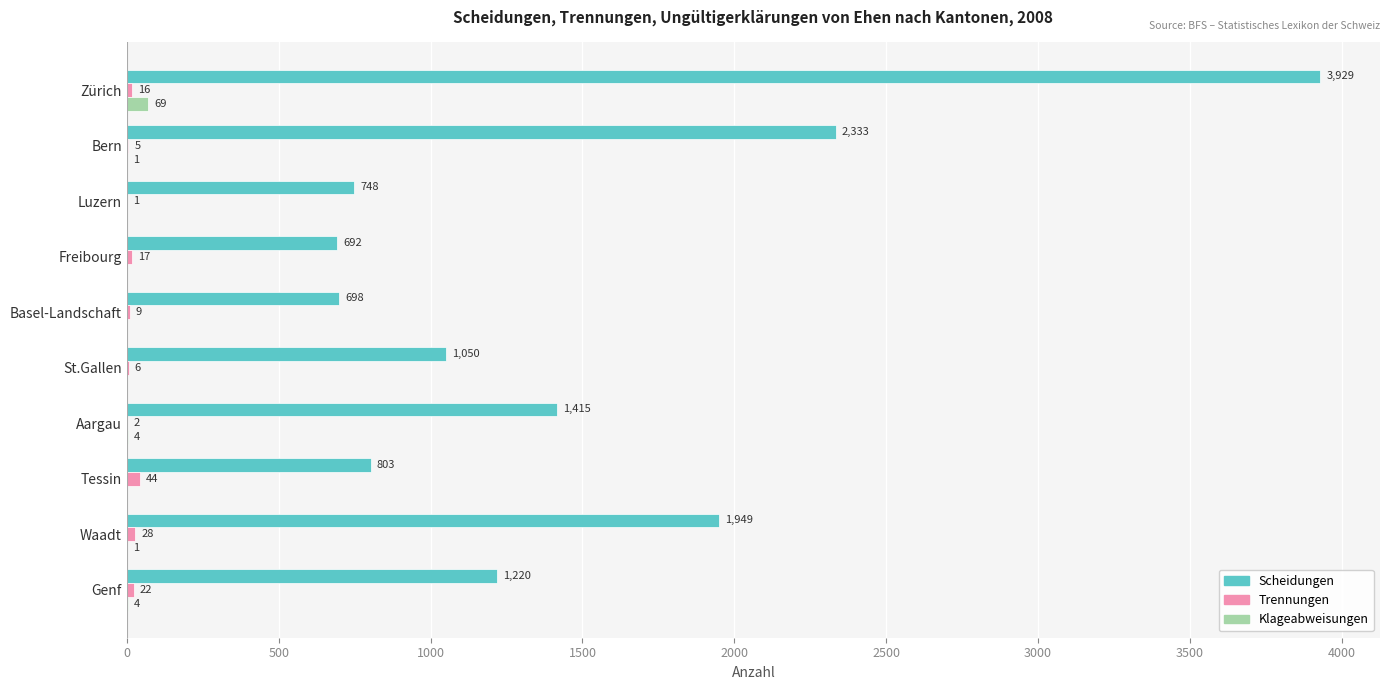

Between Tessin and Waadt, which series saw the biggest shift?

Scheidungen